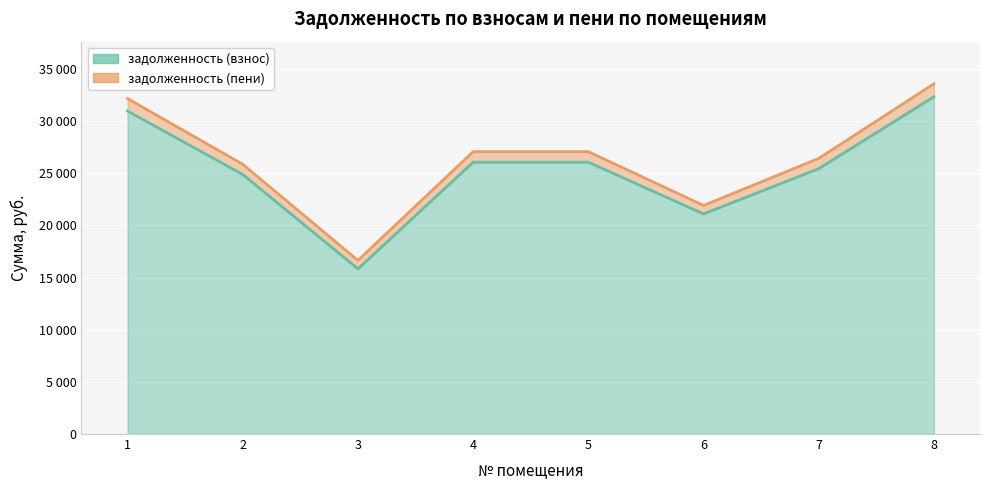

True or false: задолженность (взнос) and задолженность (пени) intersect in this chart.

False